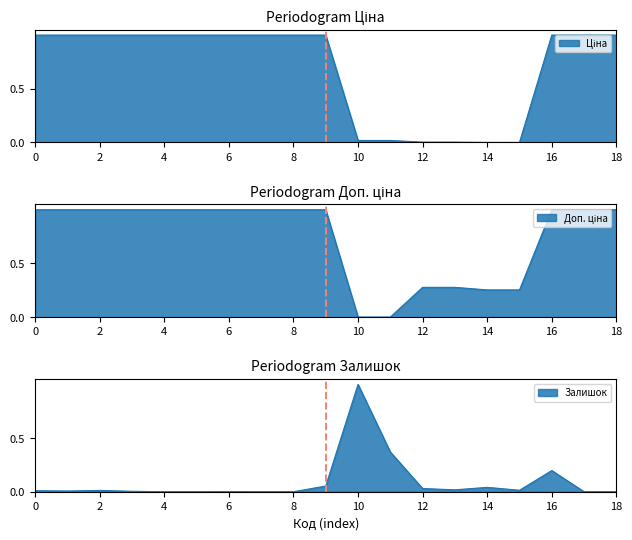

What is the average value of the Ціна series?

0.7